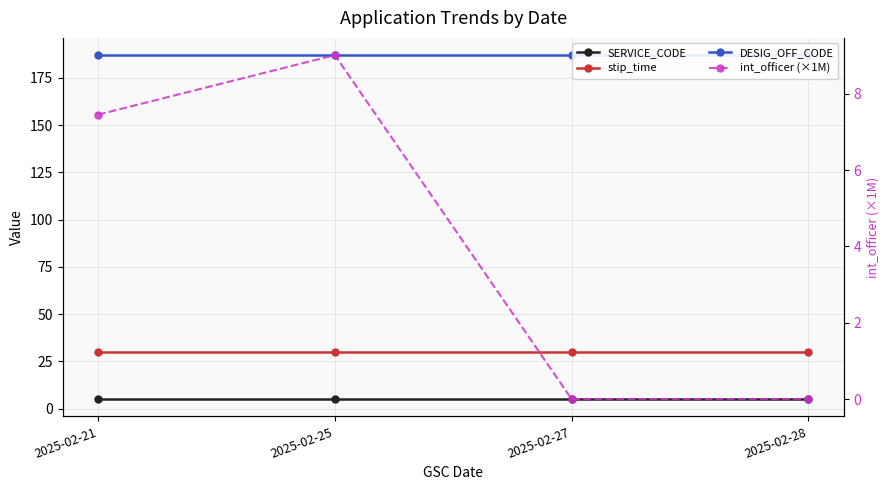

How many distinct data groups are displayed?

4